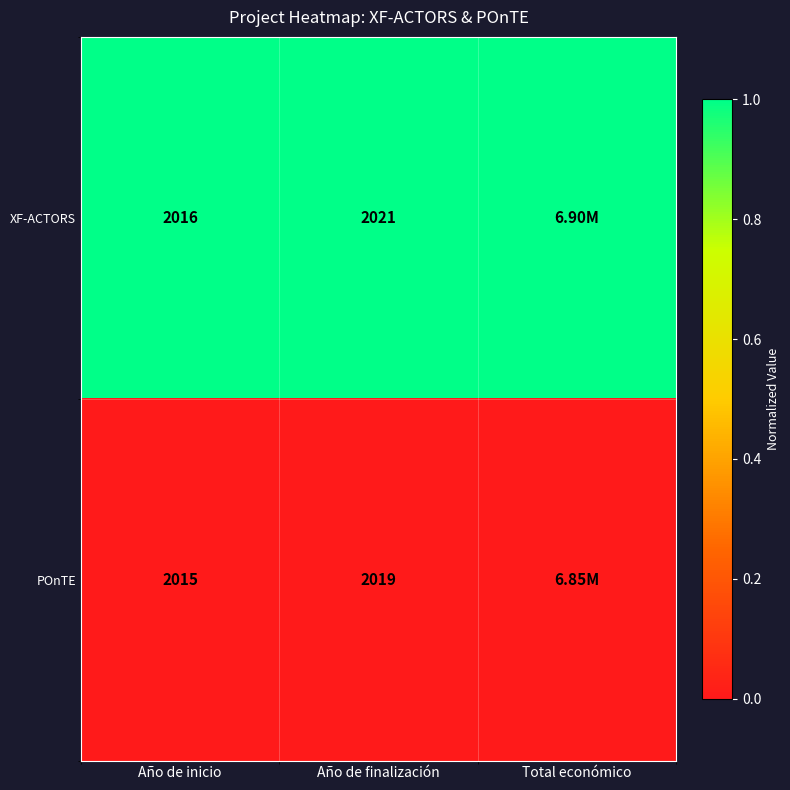

Which category has the lowest value across all series?

Año de inicio